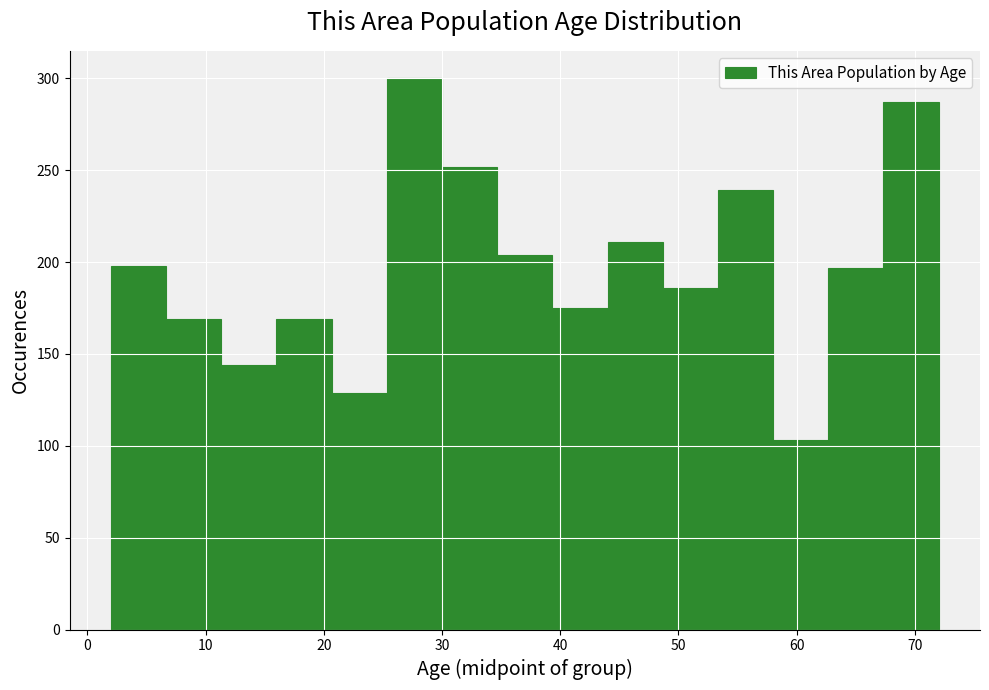

Reading left to right, transcribe this chart: for each bar, give the range it covers on the x-axis and its height. Neither the bar edges nor the heights are printed on the chart, so give them approximately, as read against the axes.

2 to 7: 200
7 to 11: 170
11 to 16: 145
16 to 21: 170
21 to 25: 130
25 to 30: 300
30 to 35: 250
35 to 39: 205
39 to 44: 175
44 to 49: 210
49 to 53: 185
53 to 58: 240
58 to 63: 105
63 to 67: 195
67 to 72: 285